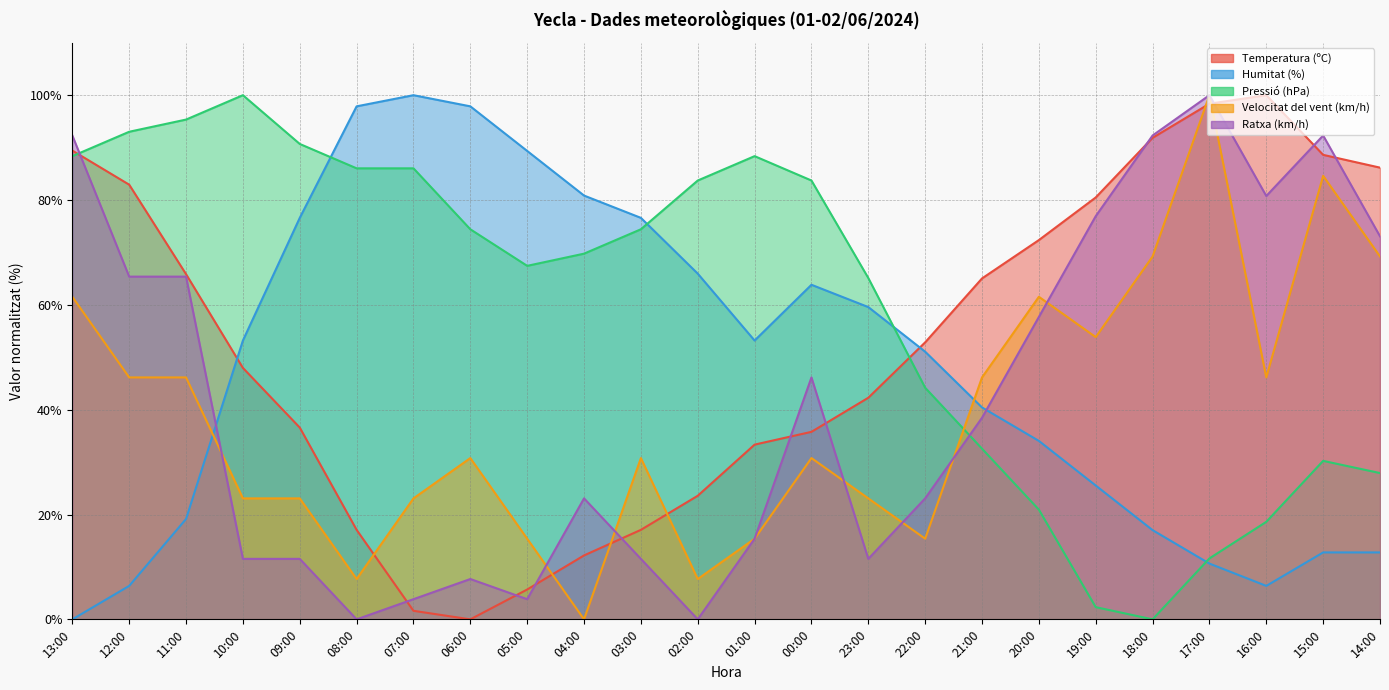

What is the label of the 10th point from the right?

23:00